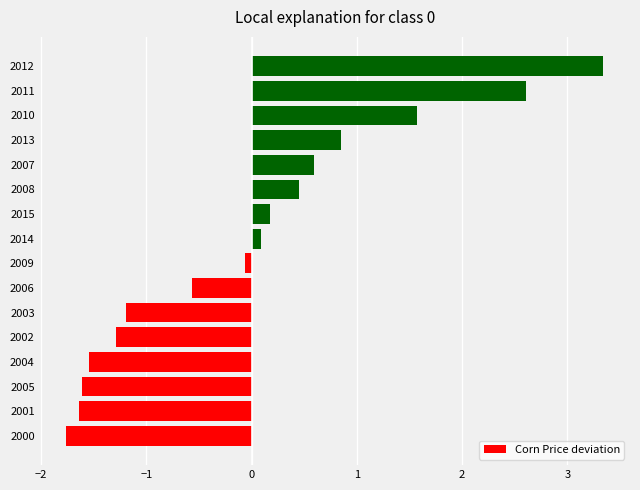

Between 2006 and 2003, which is larger?

2006